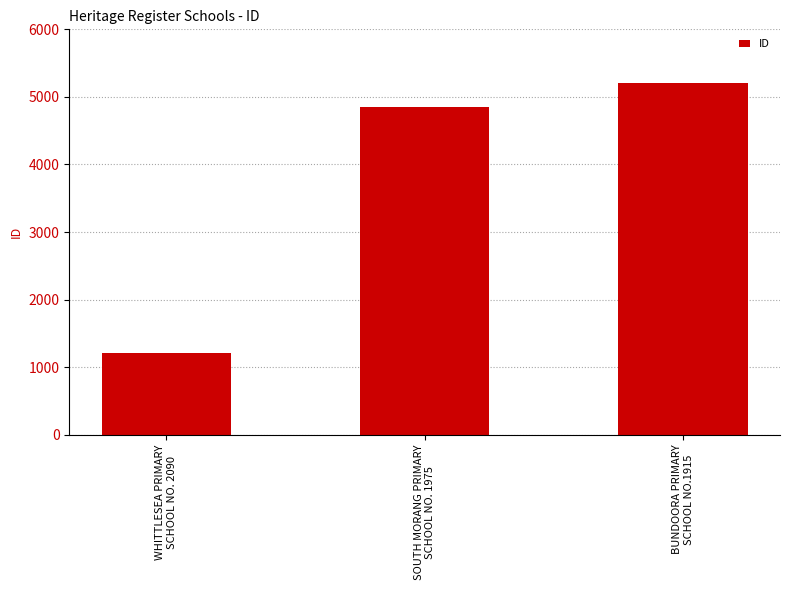

List the labels in order of value, largest first.

BUNDOORA PRIMARY
SCHOOL NO.1915, SOUTH MORANG PRIMARY
SCHOOL NO. 1975, WHITTLESEA PRIMARY
SCHOOL NO. 2090